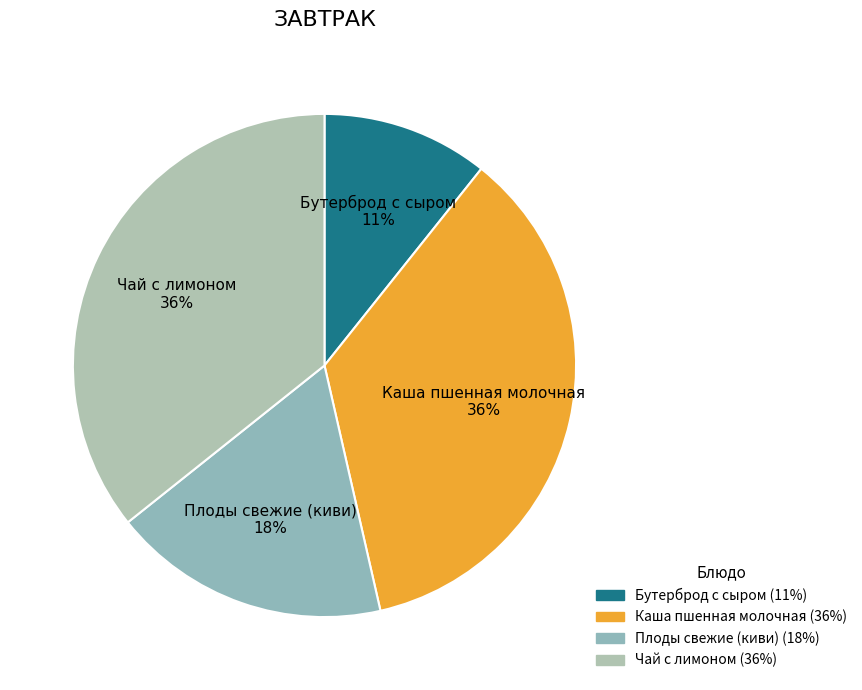

To the nearest percent, what is the difference between the Плоды свежие (киви) and Чай с лимоном slice percentages?

18%